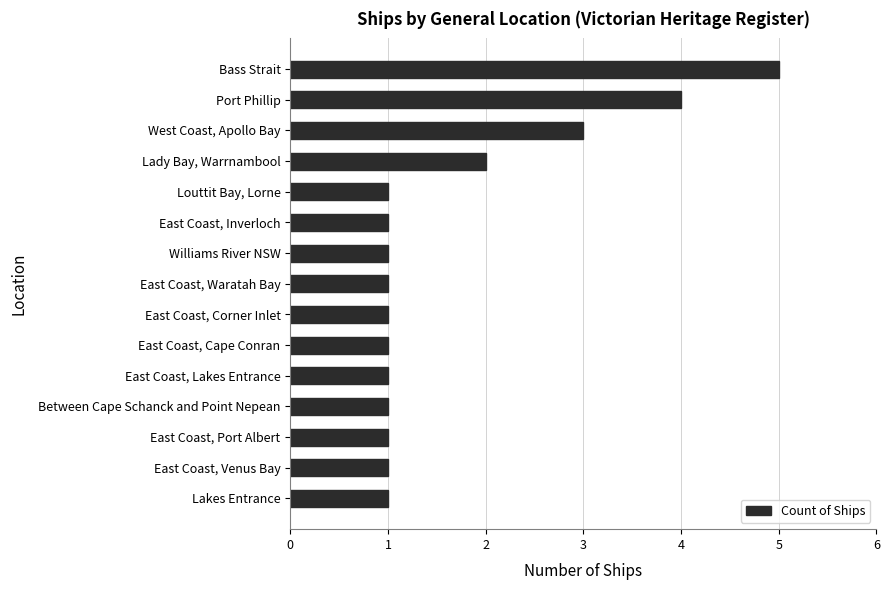

How many bars are there in total?

15